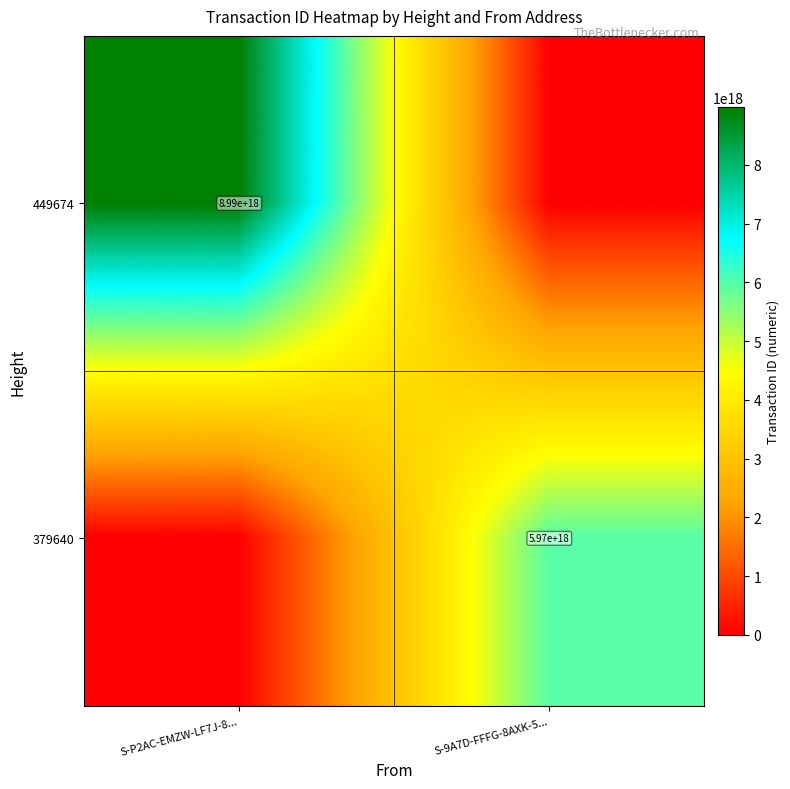

The value of 449674 at S-P2AC-EMZW-LF7J-8... is 1821544207048424192. True or false?

False